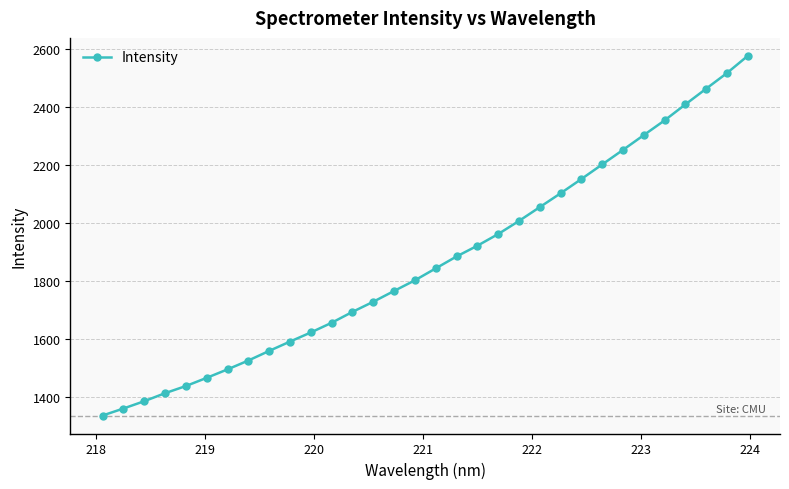

What is the value of the 16th point from the left?

1802.5